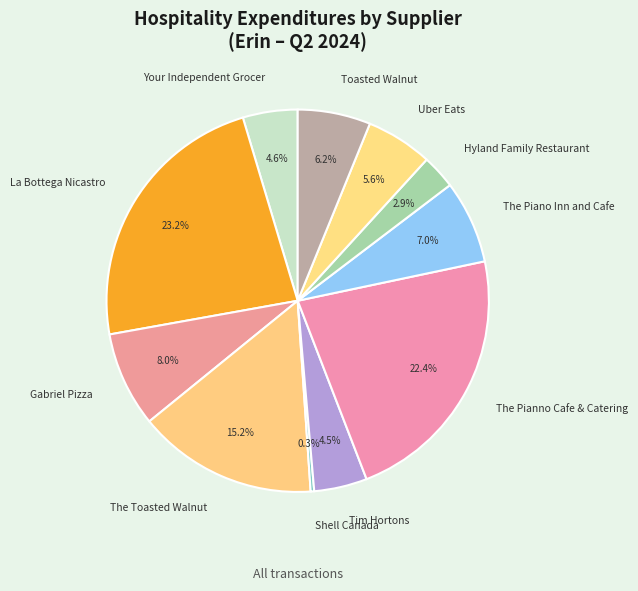

Which category has the biggest portion of the pie?

La Bottega Nicastro